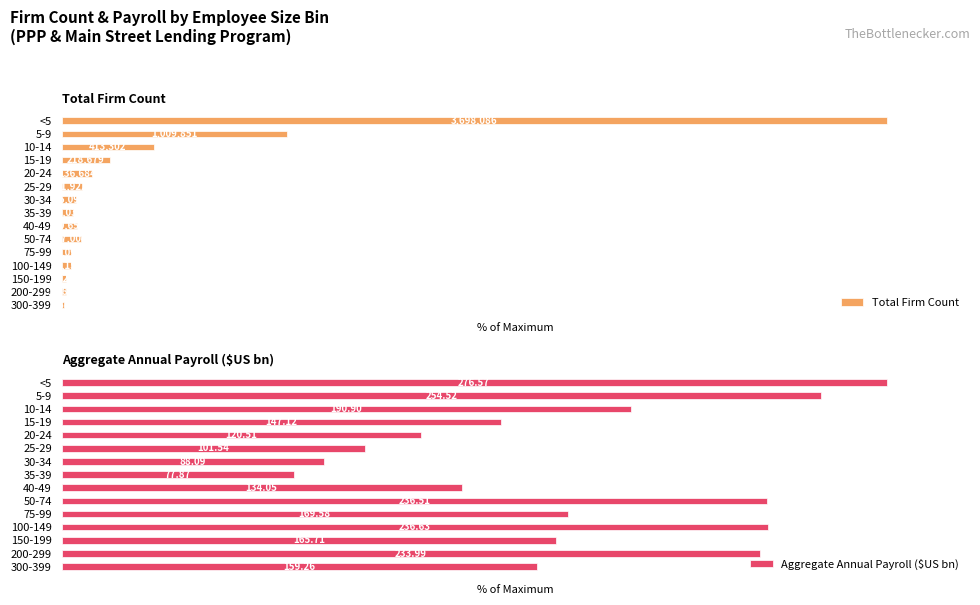

How many bars are there in total?

30